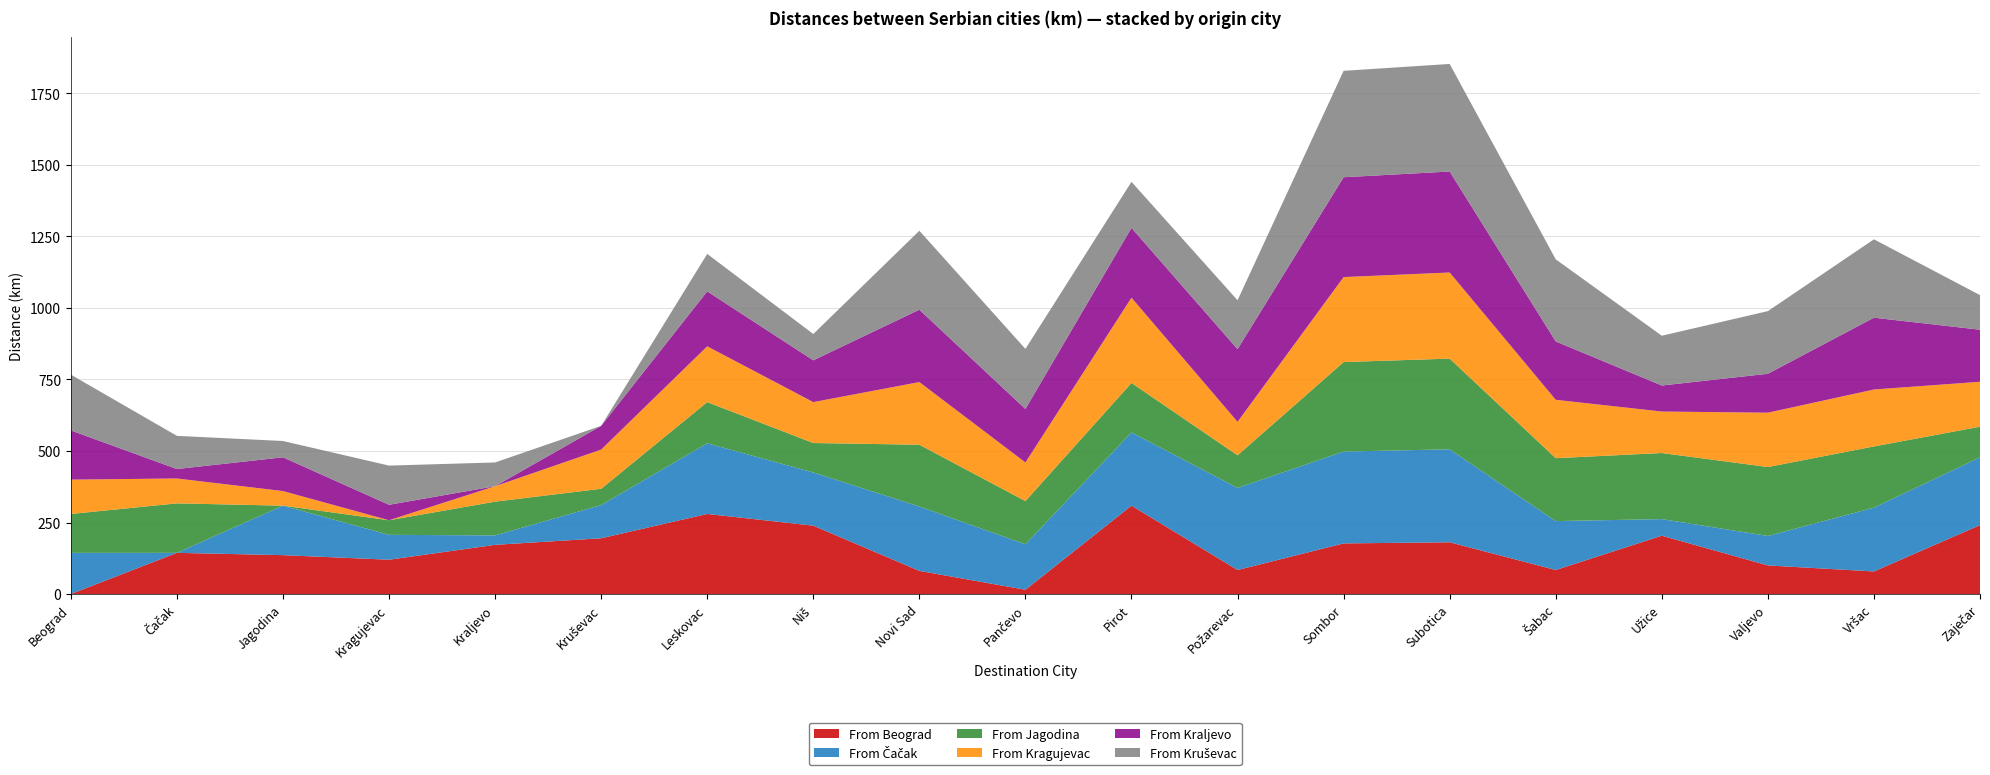

Reading left to right, extract all data points from this chart.

From Beograd: 0	144	136	120	172	195	280	239	81	15	309	84	177	181	84	204	100	79	241
From Čačak: 144	0	173	87	33	116	247	186	225	159	256	287	321	325	171	58	103	223	237
From Jagodina: 136	173	0	51	118	57	144	103	216	151	173	114	313	317	220	231	241	214	107
From Kragujevac: 120	87	51	0	54	137	195	143	219	135	298	117	297	301	204	145	190	199	157
From Kraljevo: 172	33	118	54	0	83	192	146	253	187	244	254	349	353	204	91	136	251	182
From Kruševac: 195	116	57	137	83	0	131	92	276	210	161	171	372	376	287	174	219	274	121